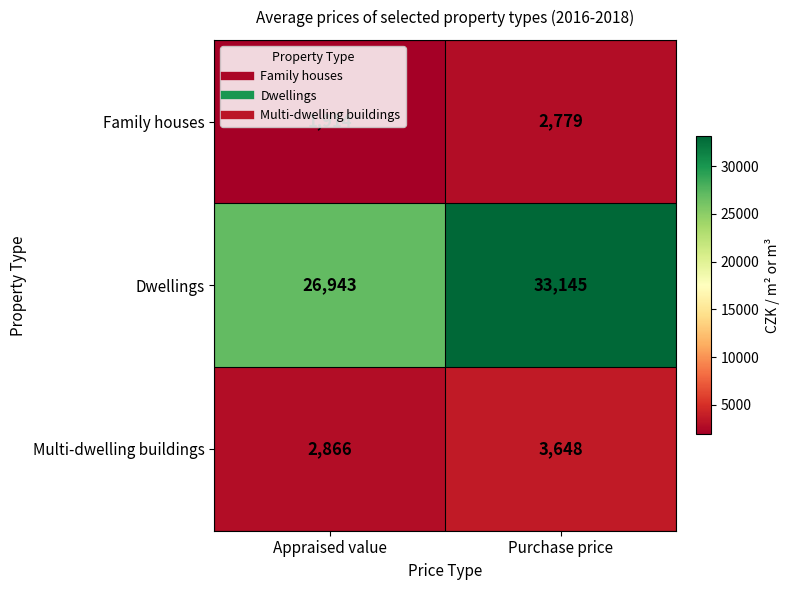

At which label does Dwellings reach its peak?

Purchase price